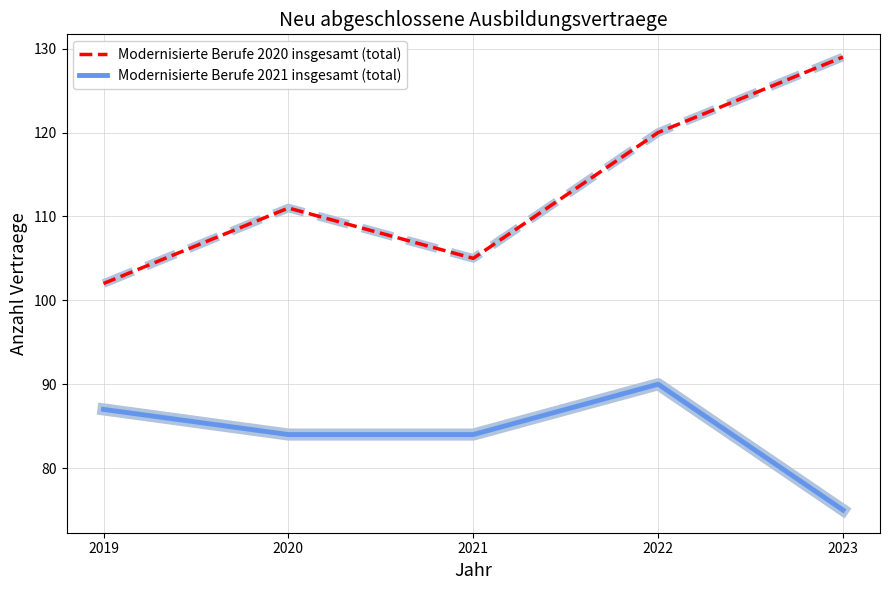

What value does the Modernisierte Berufe 2021 insgesamt (total) series have at 2019?

87